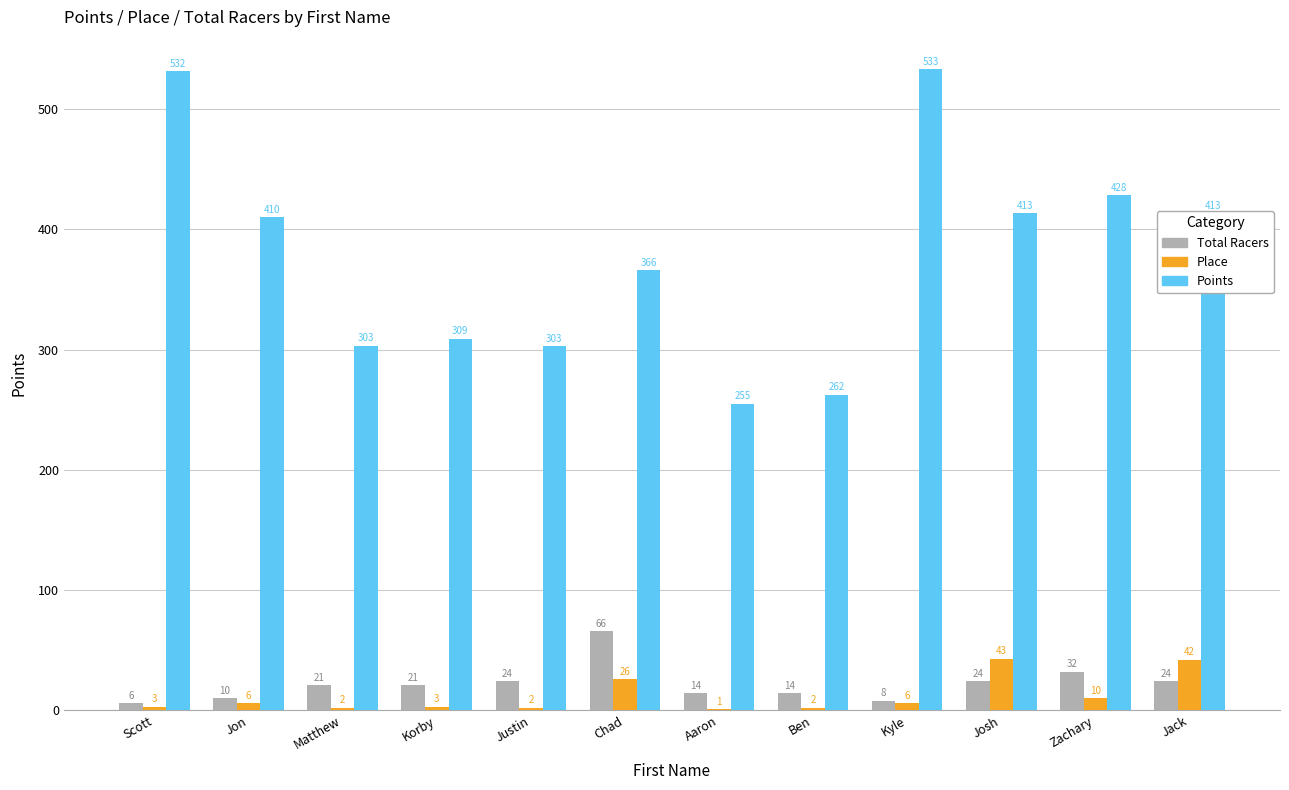

What is the greatest value displayed?

533.3